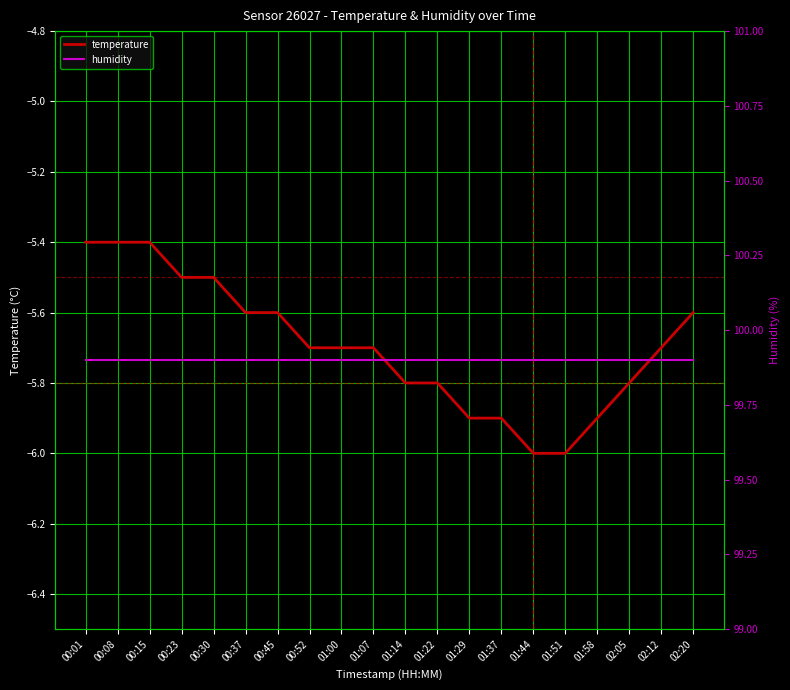

True or false: temperature has more than 0 points higher than both neighbors.

False